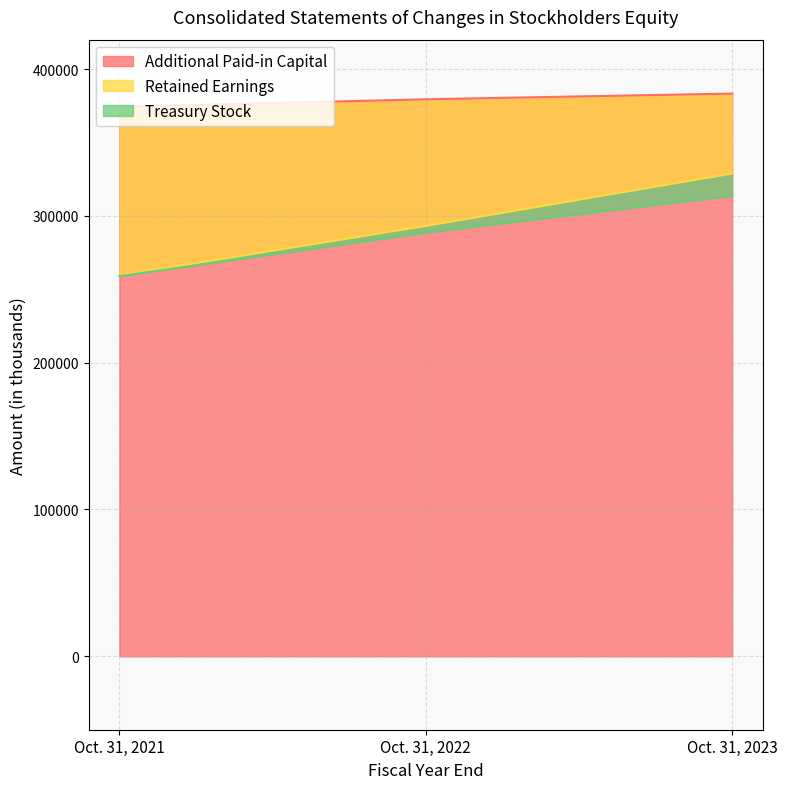

What value does the Retained Earnings series have at Oct. 31, 2021, to the nearest 50?

259350